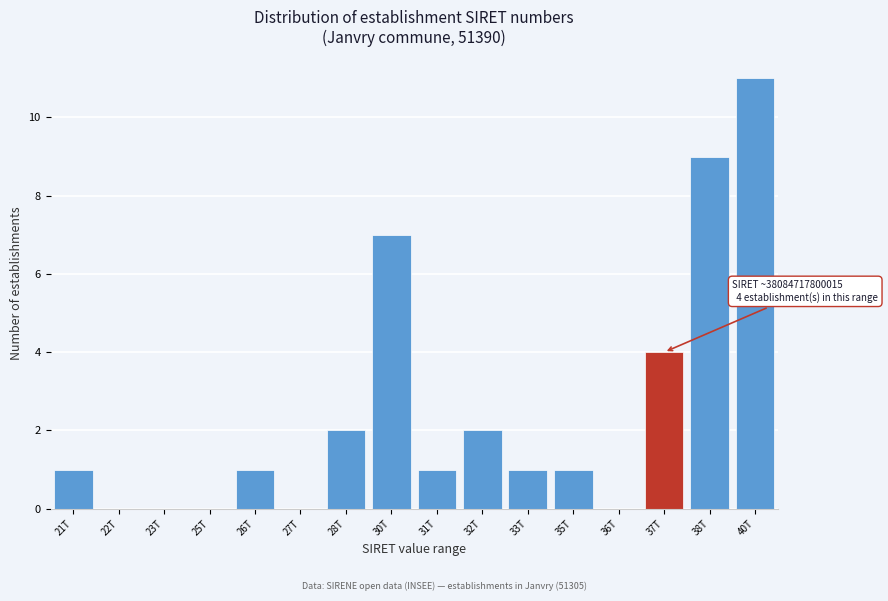

Reading left to right, list all the values displayed in this chart.

21T=1	22T=0	23T=0	25T=0	26T=1	27T=0	28T=2	30T=7	31T=1	32T=2	33T=1	35T=1	36T=0	37T=4	38T=9	40T=11